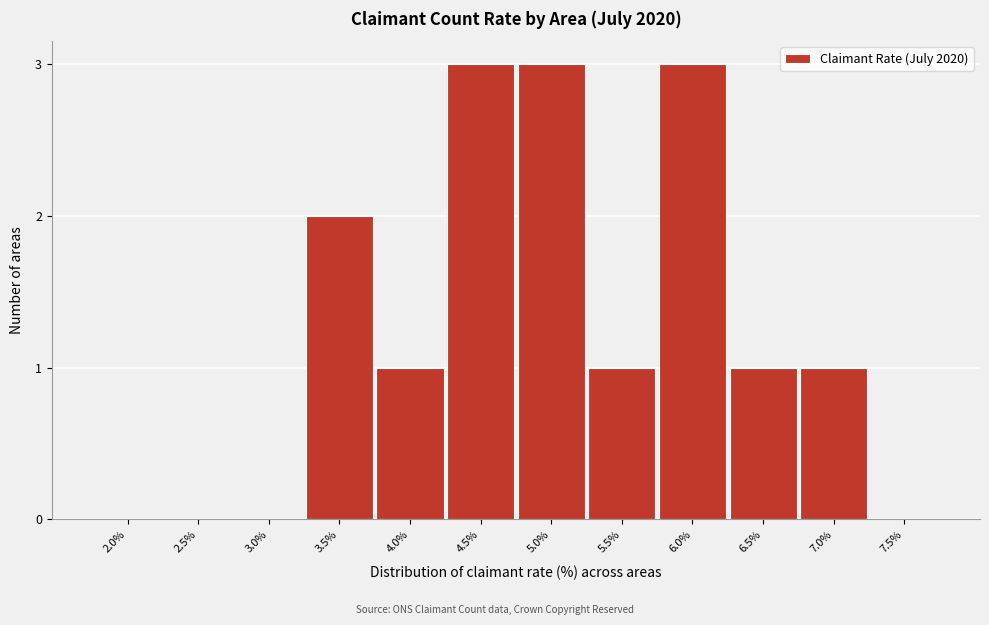

Reading left to right, list all the values displayed in this chart.

2.0%=0	2.5%=0	3.0%=0	3.5%=2	4.0%=1	4.5%=3	5.0%=3	5.5%=1	6.0%=3	6.5%=1	7.0%=1	7.5%=0